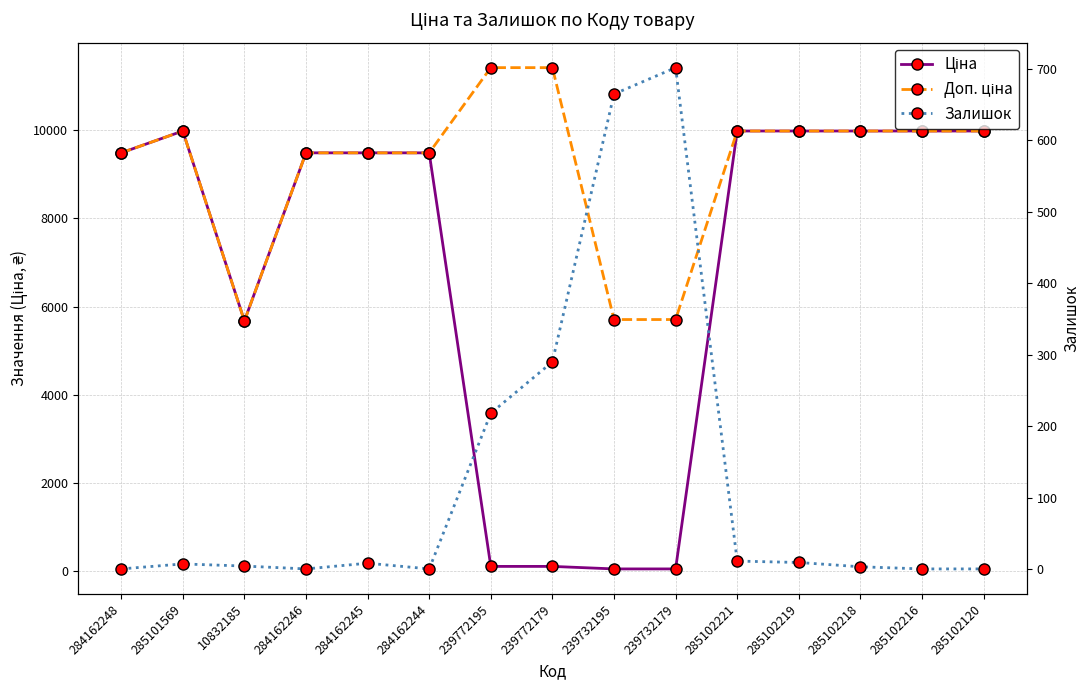

In Ціна, how many points are lower than both neighbors (excluding endpoints)?

1